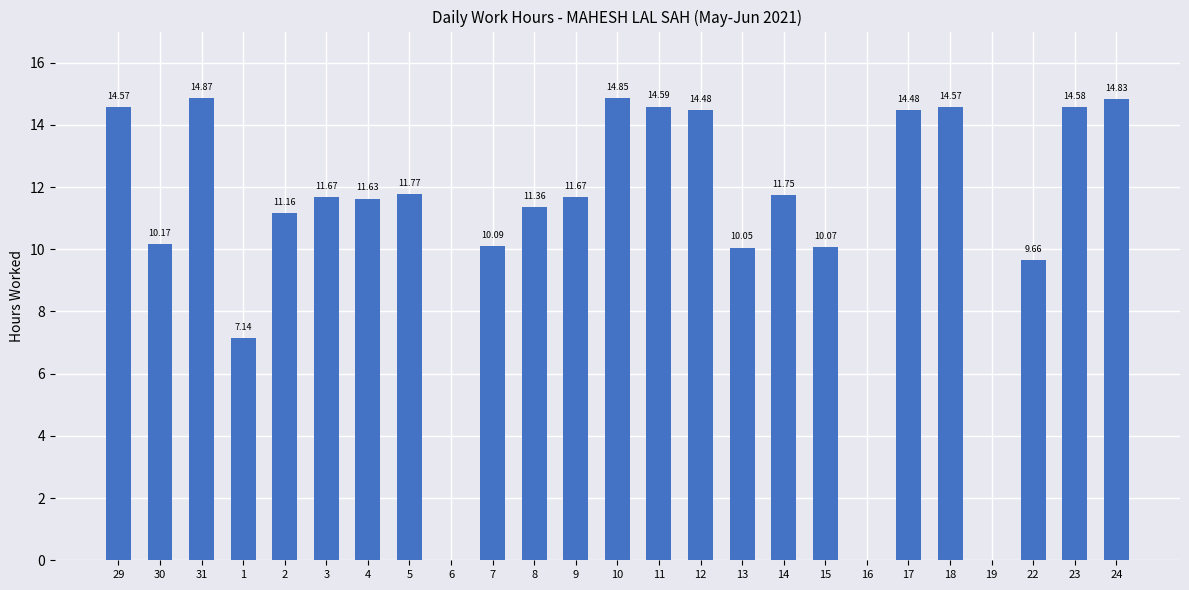

What is the average value?

10.8